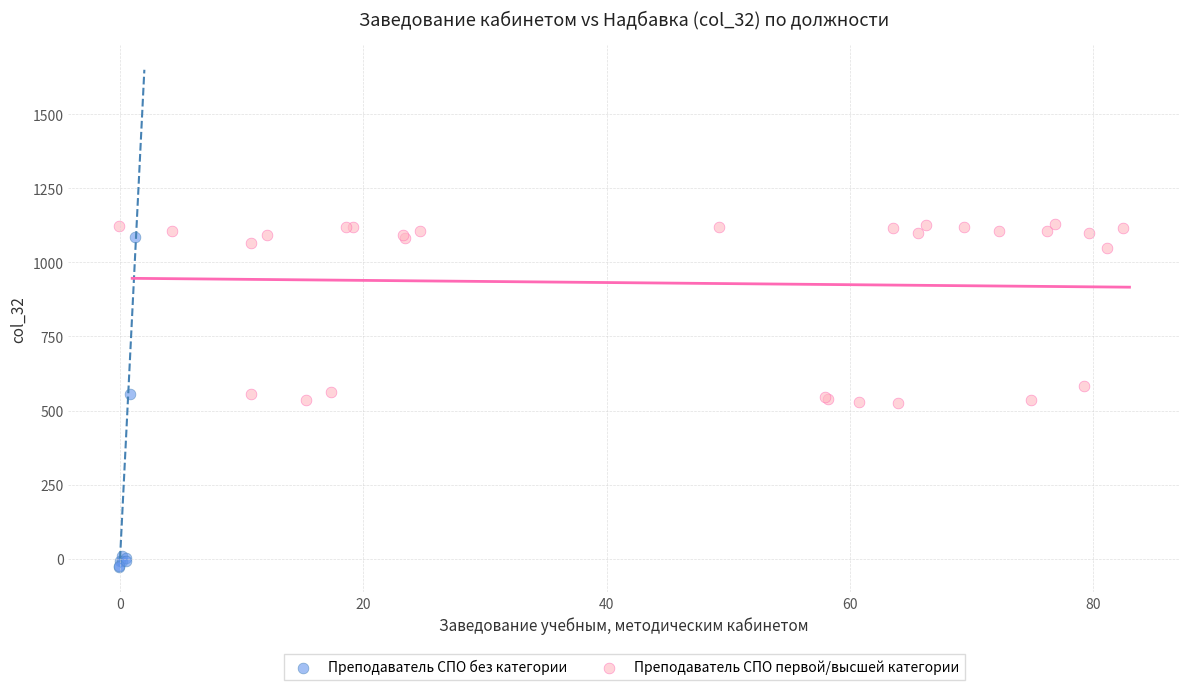

What are all the series names shown in the legend?

Преподаватель СПО без категории, Преподаватель СПО первой/высшей категории